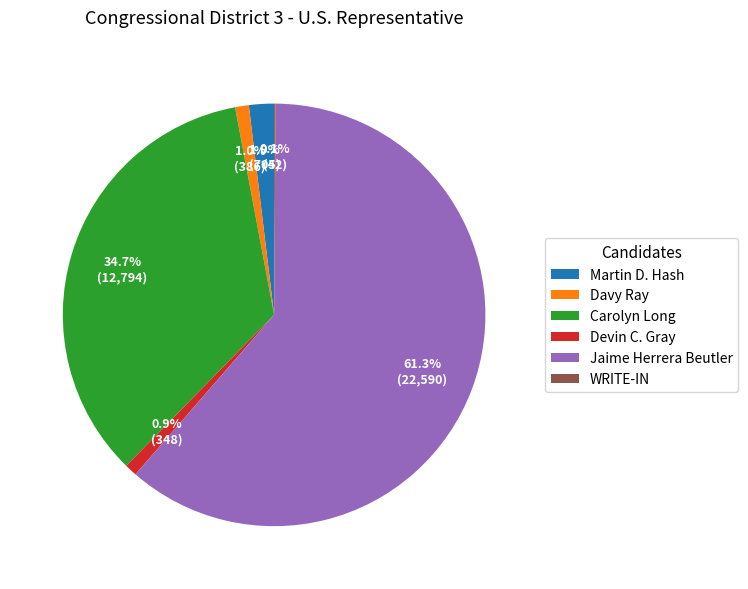

Which slice represents more than half of the pie?

Jaime Herrera Beutler